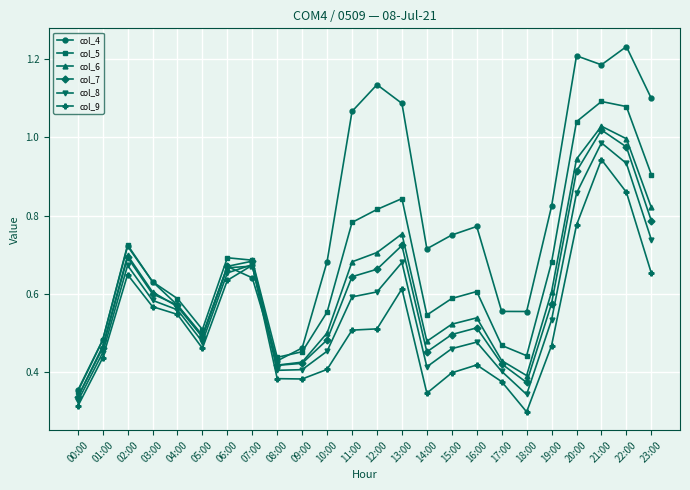

The value of col_9 at 08:00 is 0.4. True or false?

True